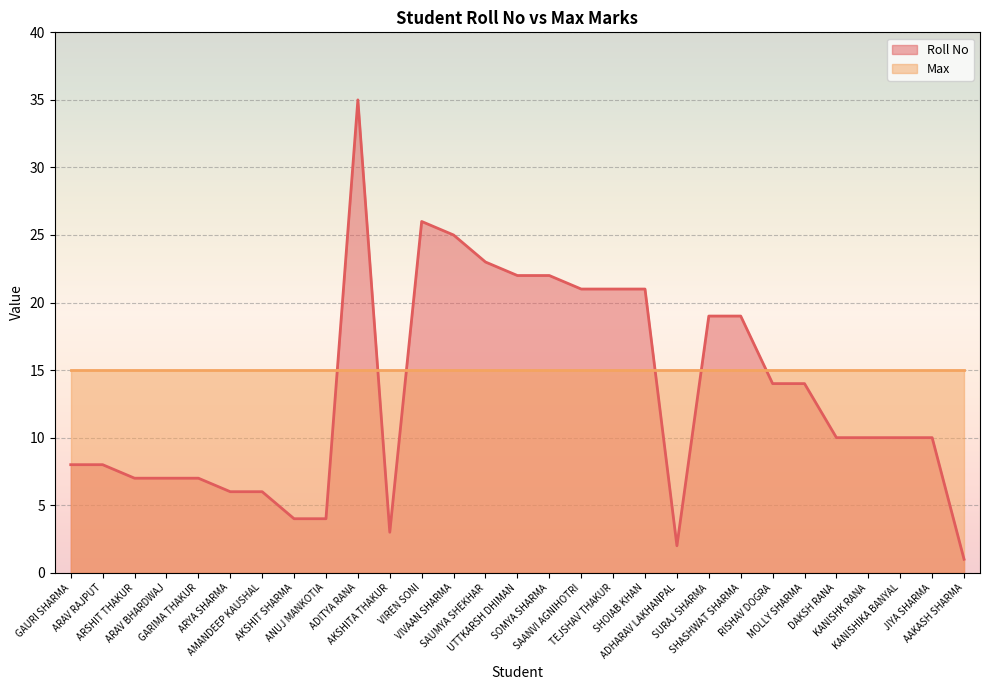

The chart shows a value of 23 at SAUMYA SHEKHAR. True or false?

True